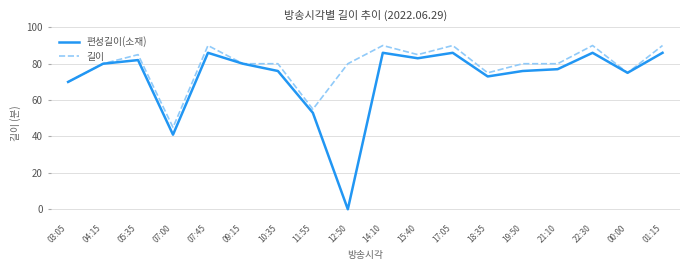

Rank the series by their average value, from lowest to highest.

편성길이(소재), 길이